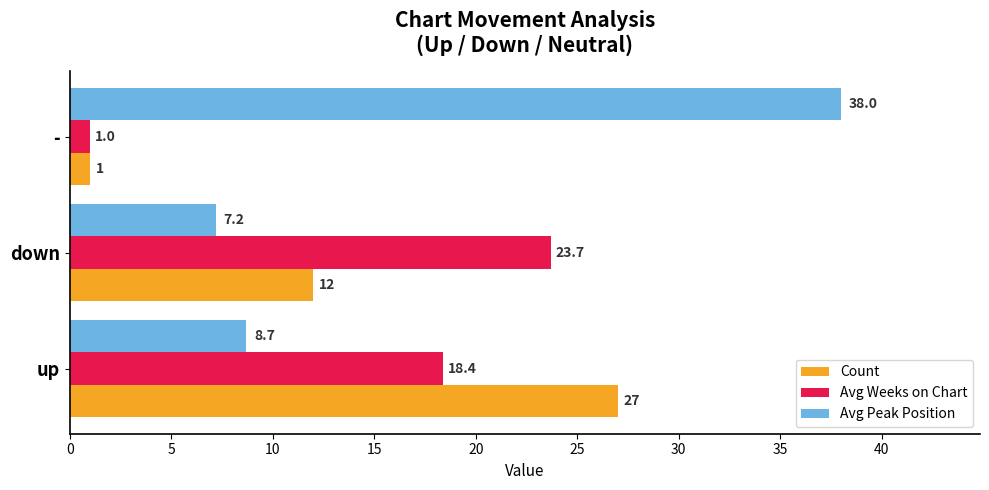

Is it true that Avg Peak Position equals 20.8 at -?

False